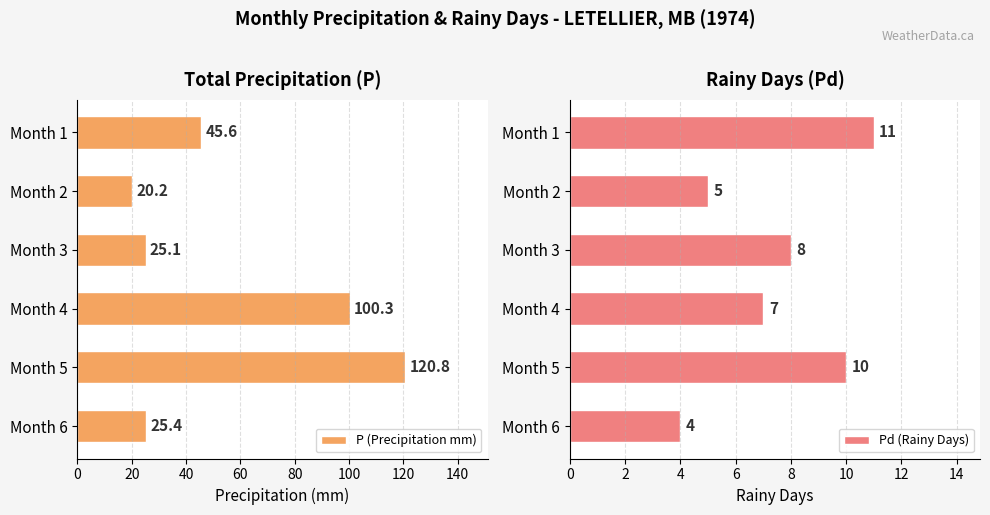

Is it true that Pd (Rainy Days) equals 16.9 at Month 1?

False